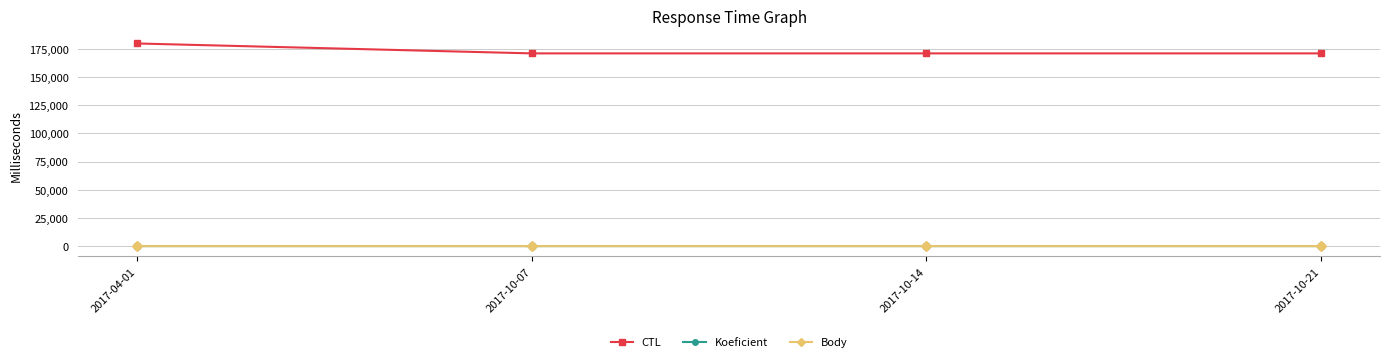

What position from the left is 2017-10-21?

4